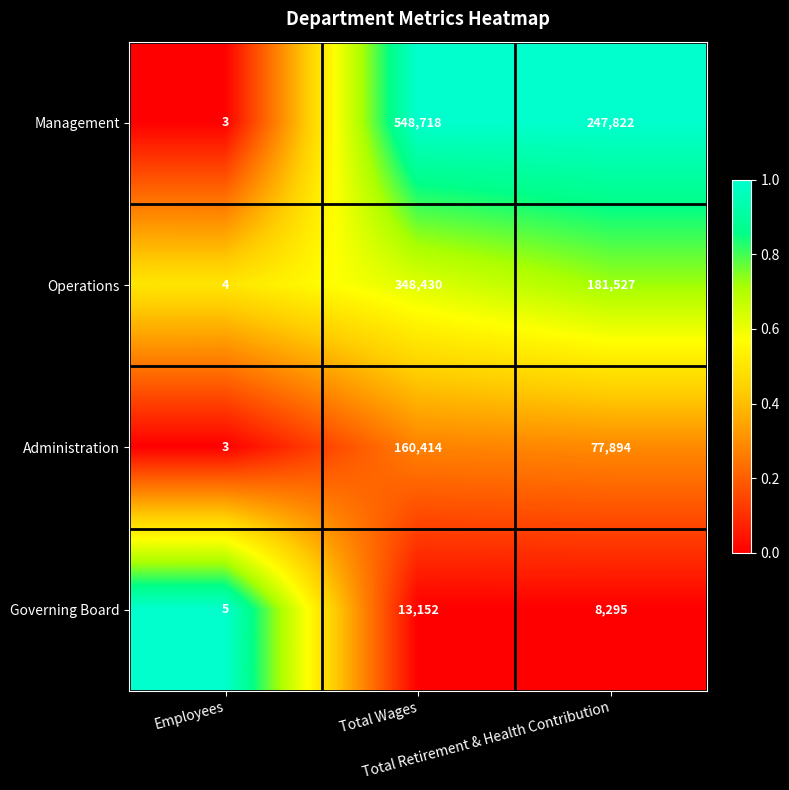

Rank the series by their average value, from lowest to highest.

Governing Board, Administration, Operations, Management